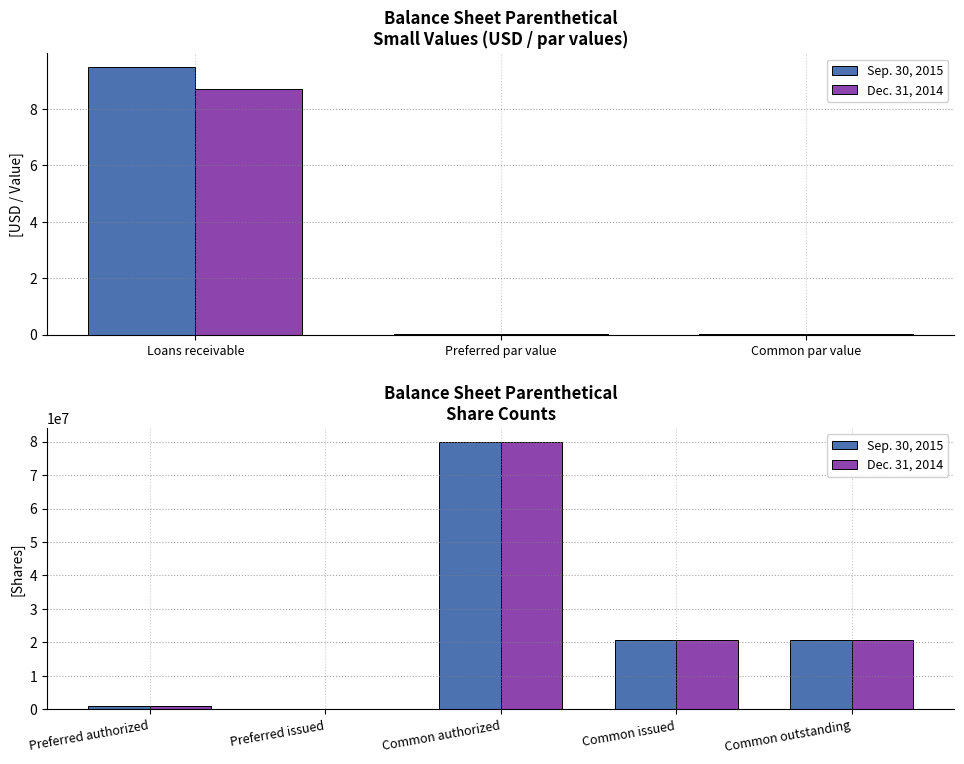

List the series in order of their peak value, lowest first.

Sep. 30, 2015, Dec. 31, 2014